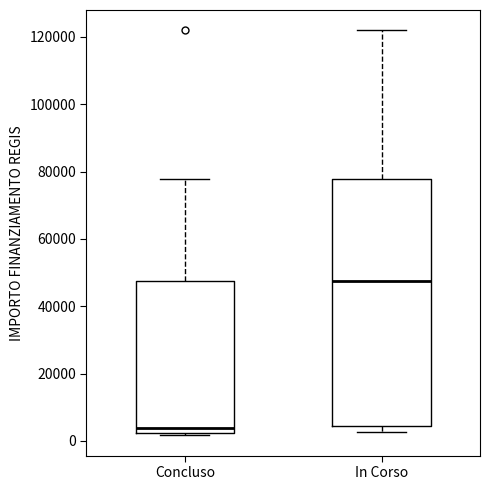

Comparing the boxes themselves (not the whiskers), which one is the tallest?

In Corso